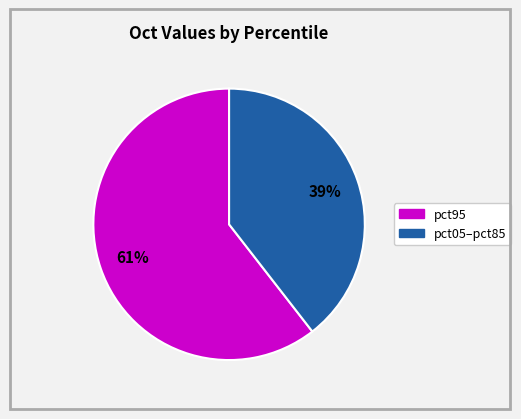

Does any single category account for the majority?

Yes